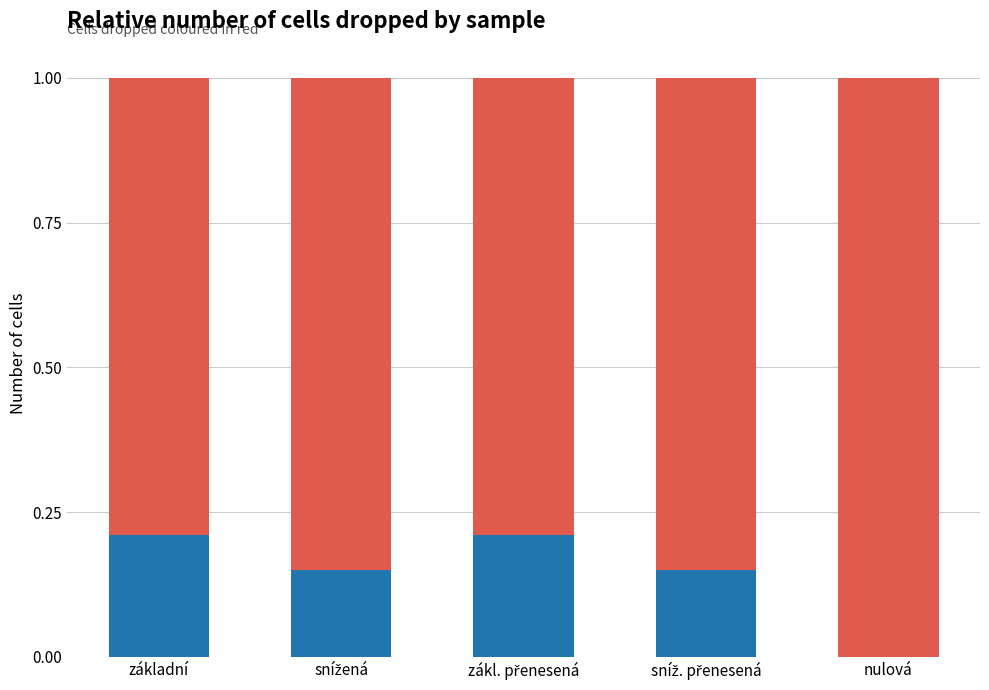

What is the total value across all series at základní?

1.0